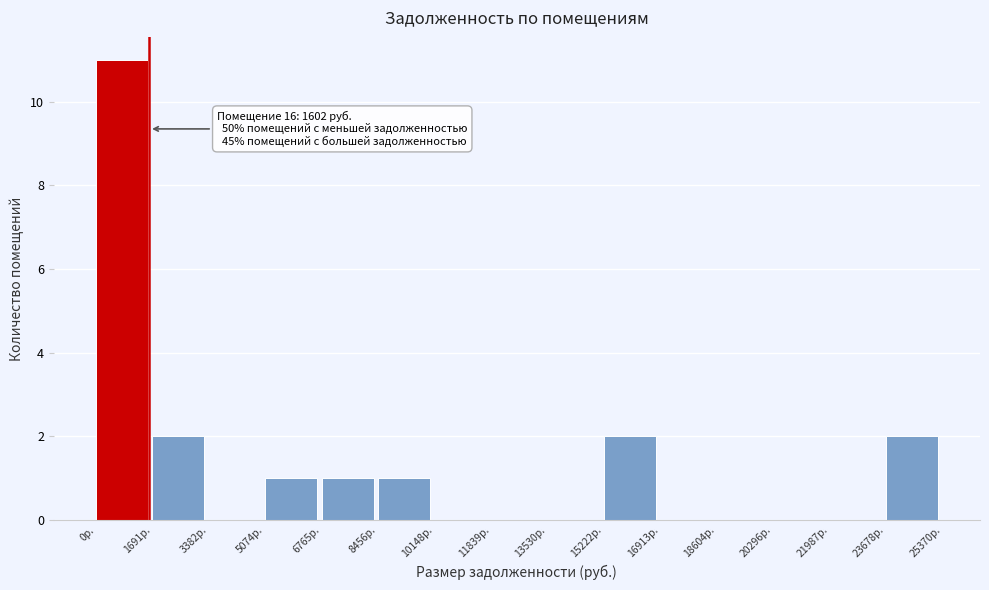

Over which range of the x-axis is the bar tallest?

0 to 1600